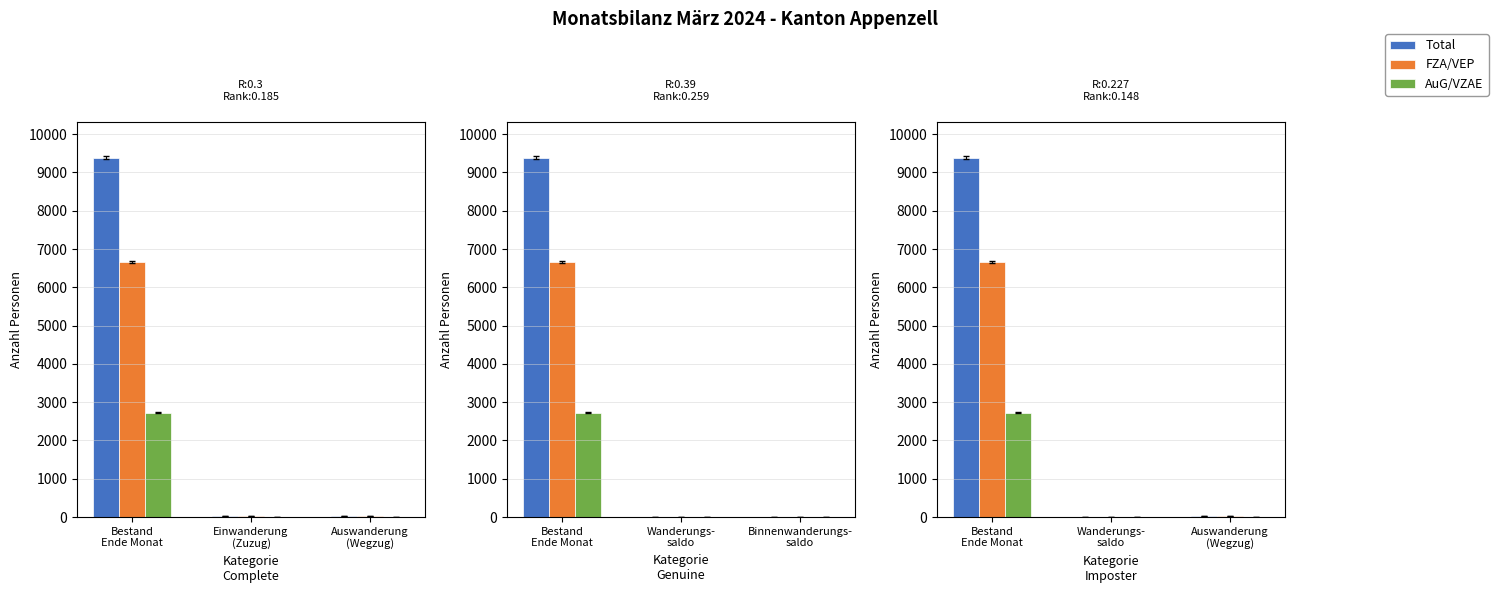

What are all the series names shown in the legend?

Total, FZA/VEP, AuG/VZAE